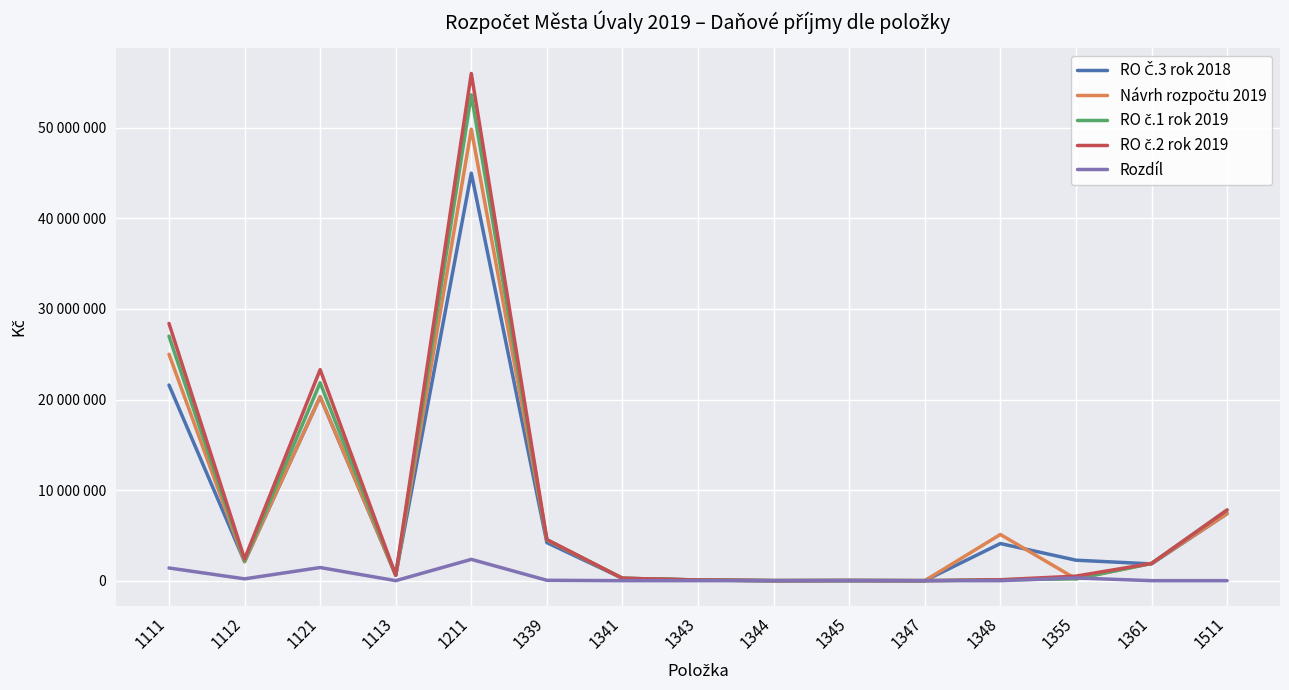

Which category has the lowest value in the RO č.1 rok 2019 series?

1347